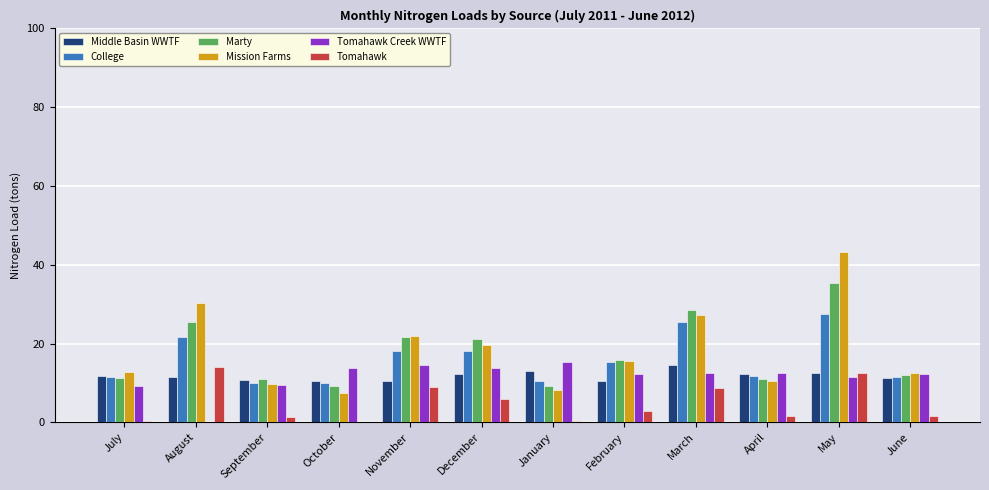

Is the value of College at March greater than the value of Mission Farms at September?

Yes